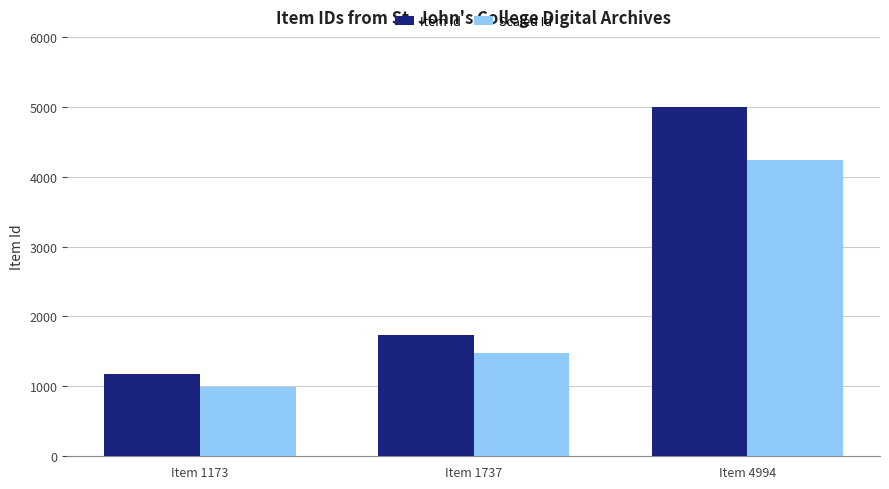

Which series has the widest spread of values?

Item Id